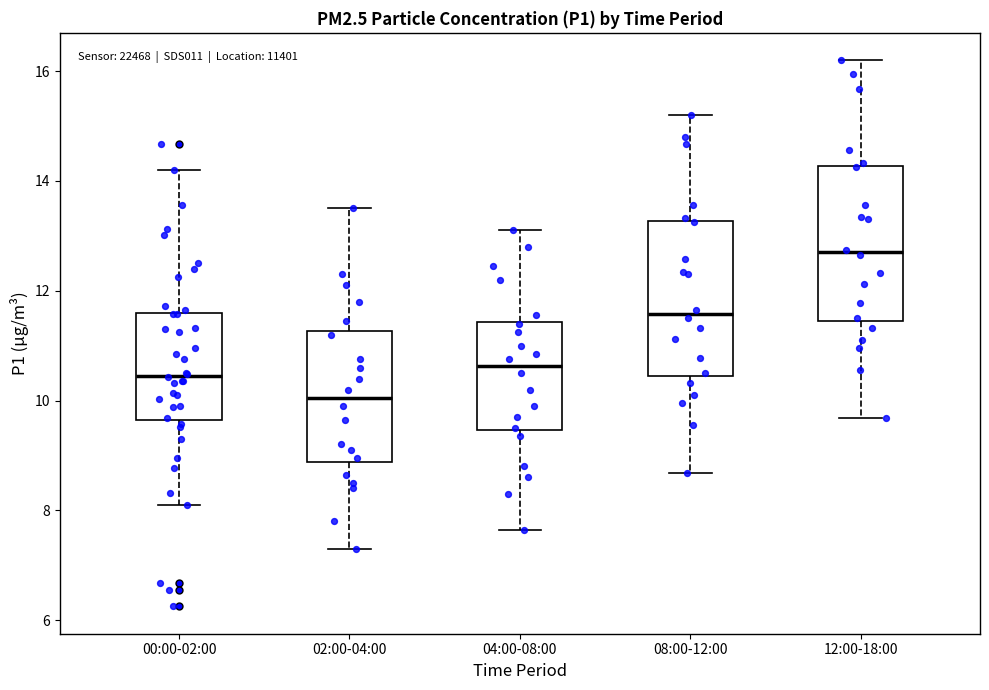

Where is the upper edge of the box for 08:00-12:00 on the y-axis? The values are not printed on the chart, so give them approximately, as read against the axis.

13.2